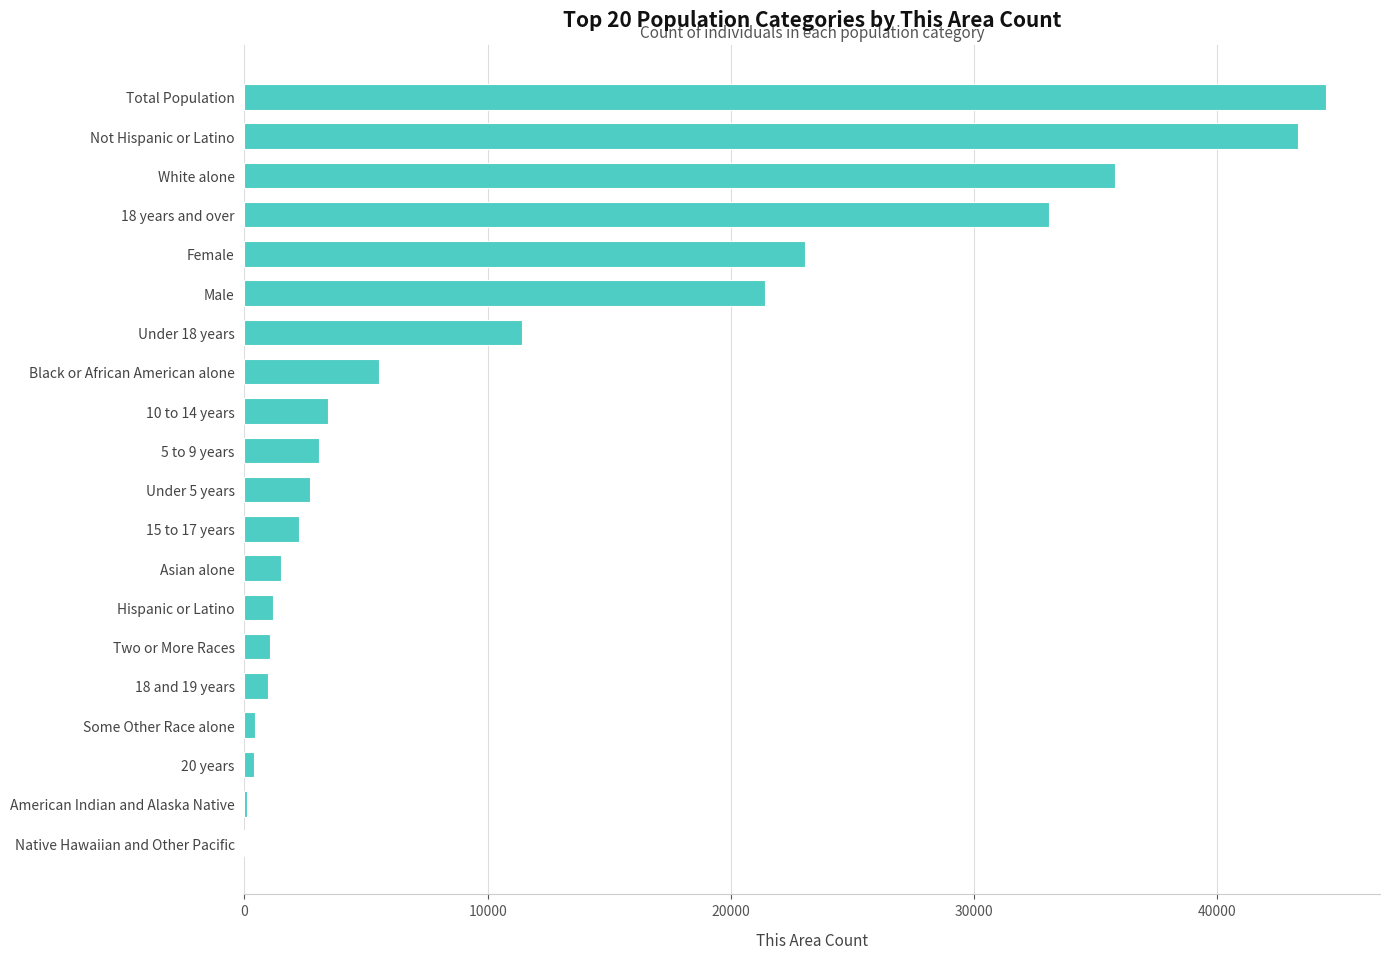

Is it true that the value at Not Hispanic or Latino is 25839?

False